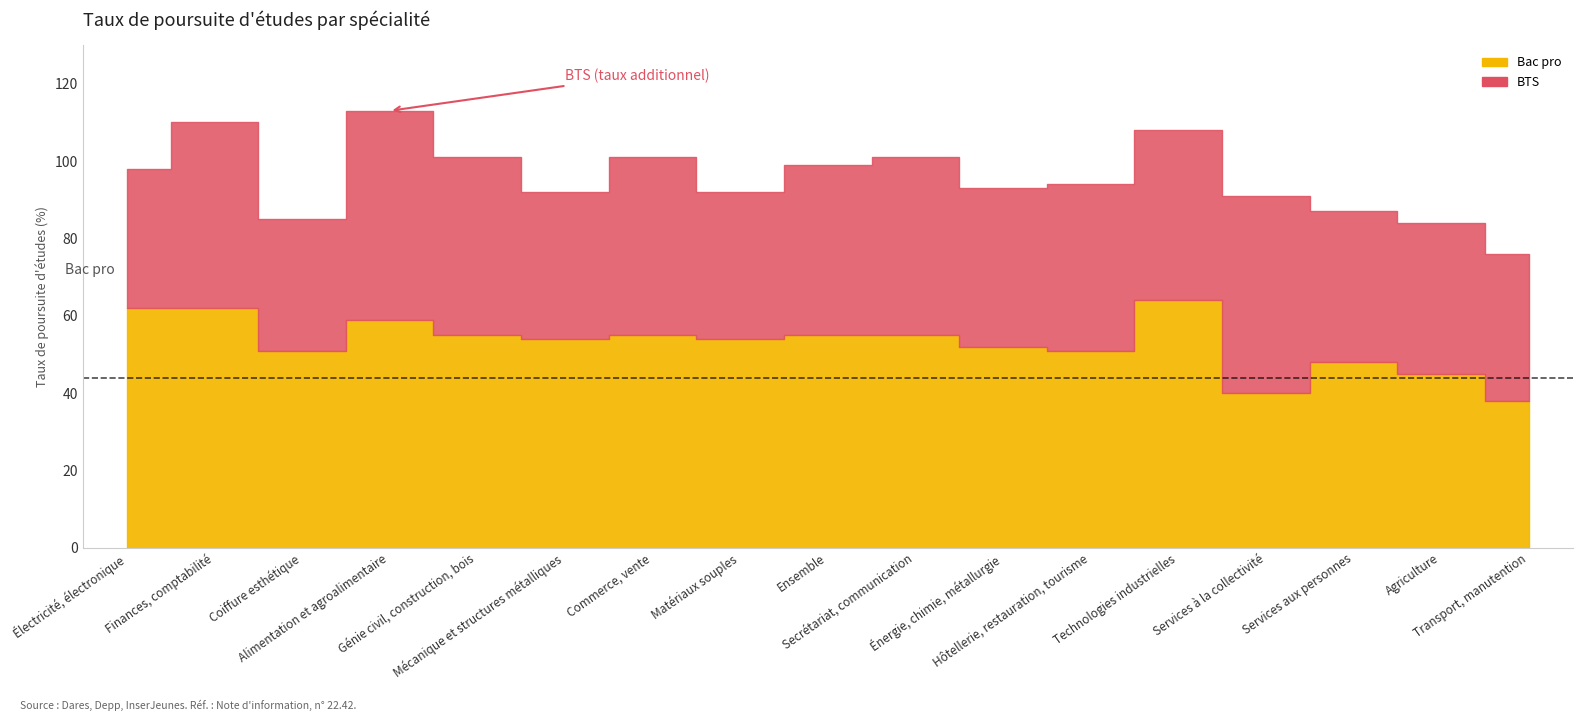

Which category has the highest value across all series?

Technologies industrielles